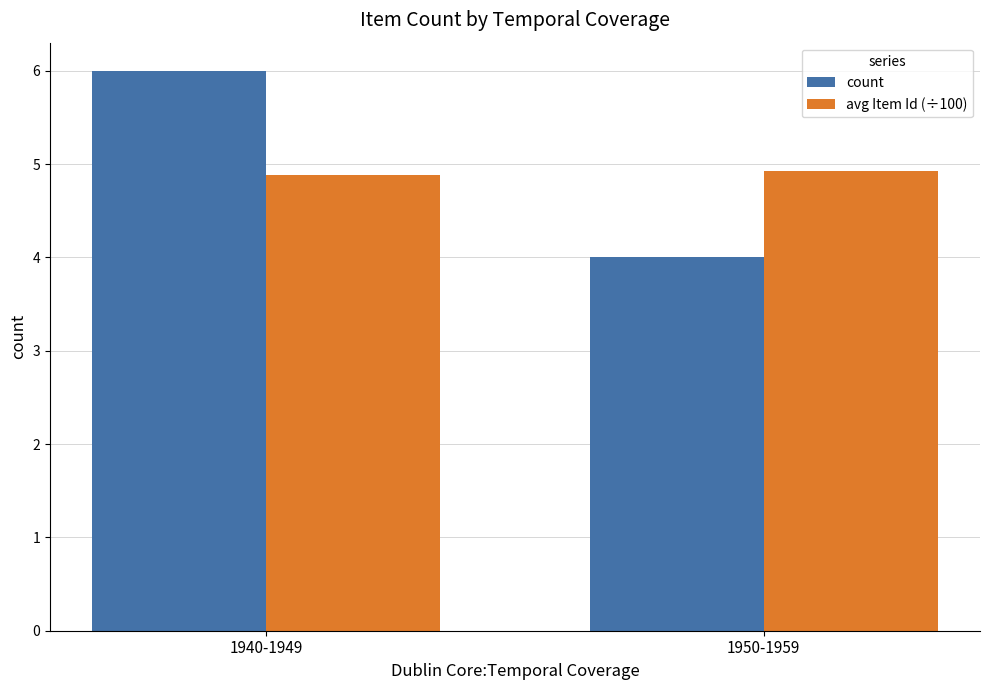

Rank the categories by count value from lowest to highest.

1950-1959, 1940-1949